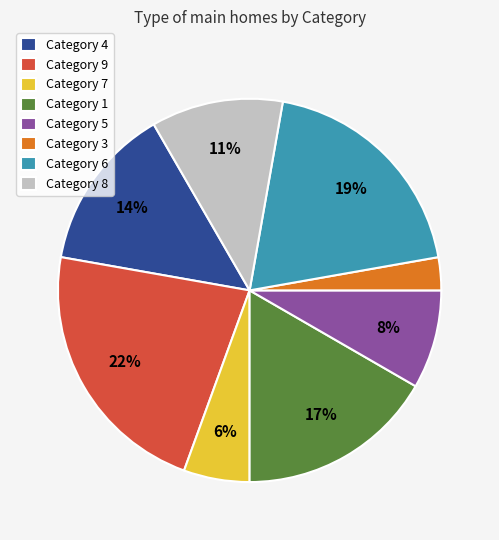

How many segments does this pie chart have?

8